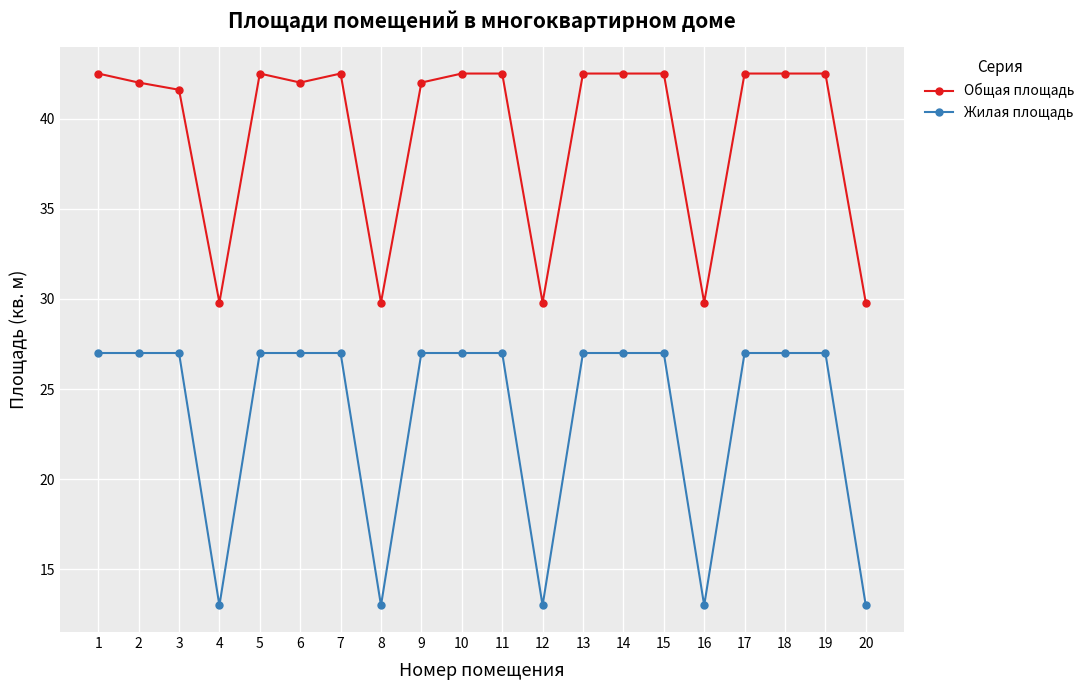

What is the minimum value for Общая площадь?

29.8